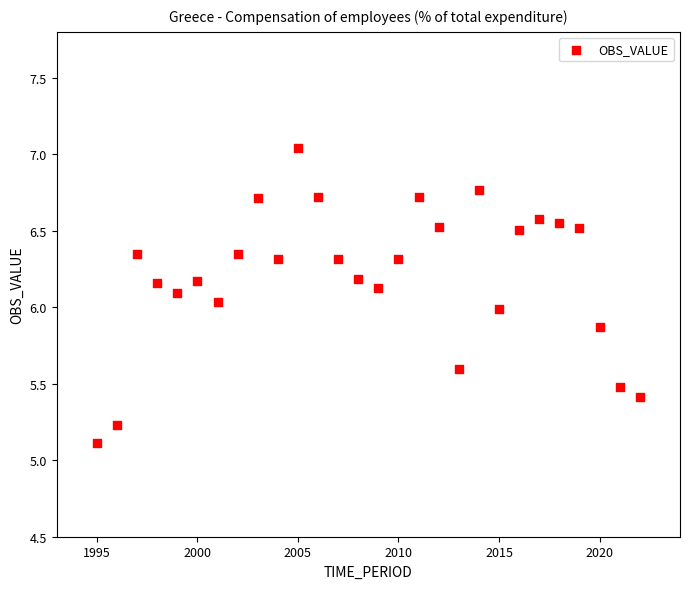

What is the range of X values (max minus min)?

27.0